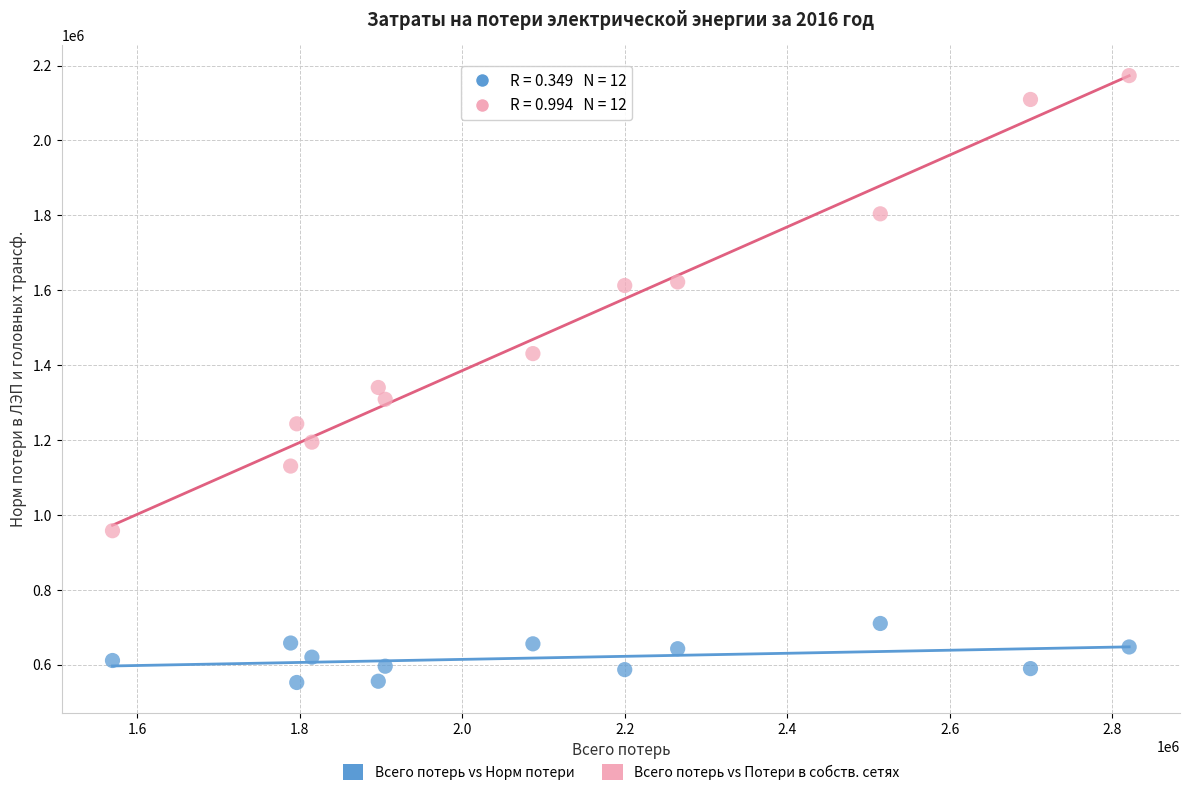

What are all the series names shown in the legend?

Всего потерь vs Норм потери, Всего потерь vs Потери в собств. сетях